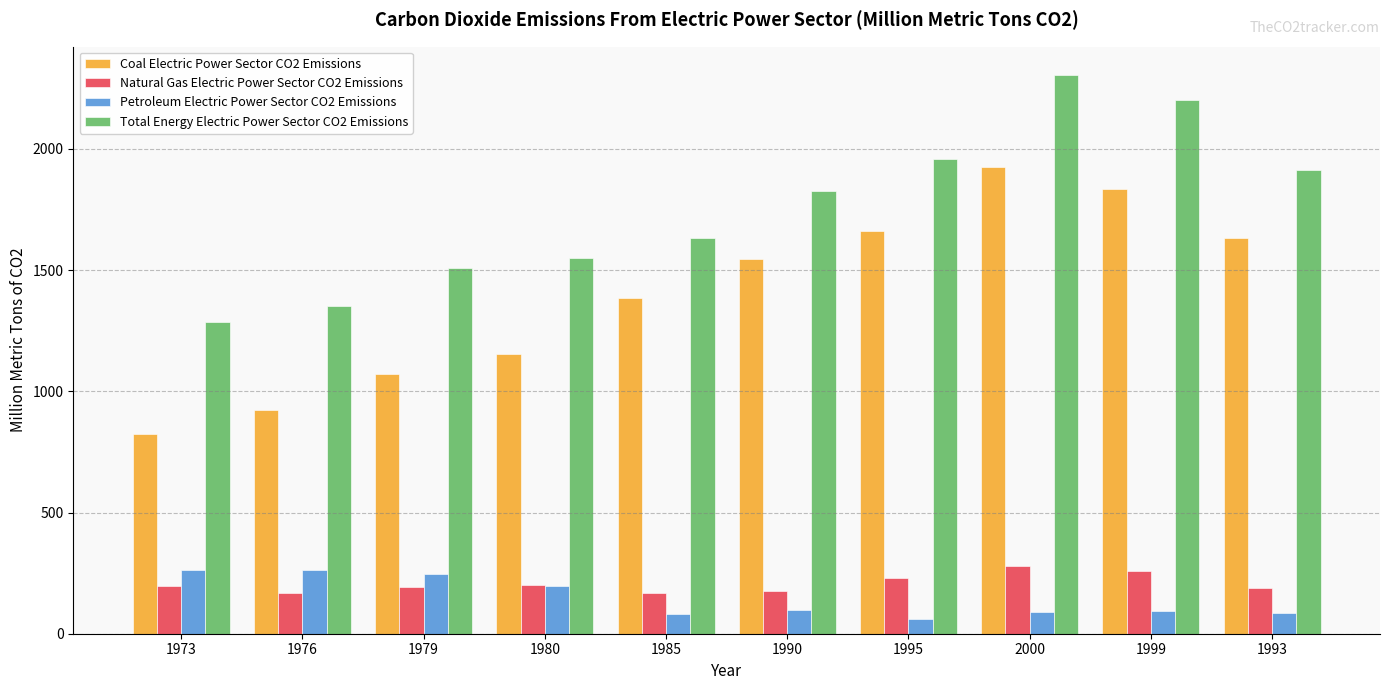

What is the average value of the Total Energy Electric Power Sector CO2 Emissions series?

1753.3